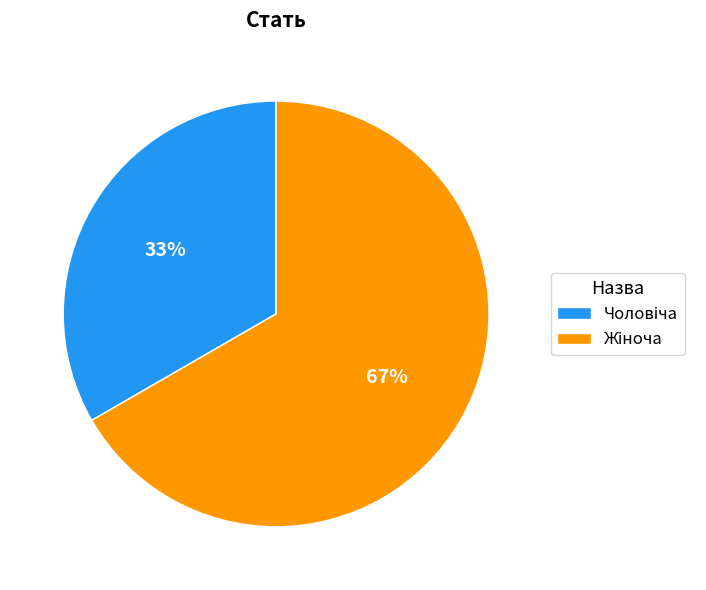

Is there any slice that represents more than half of the pie?

Yes